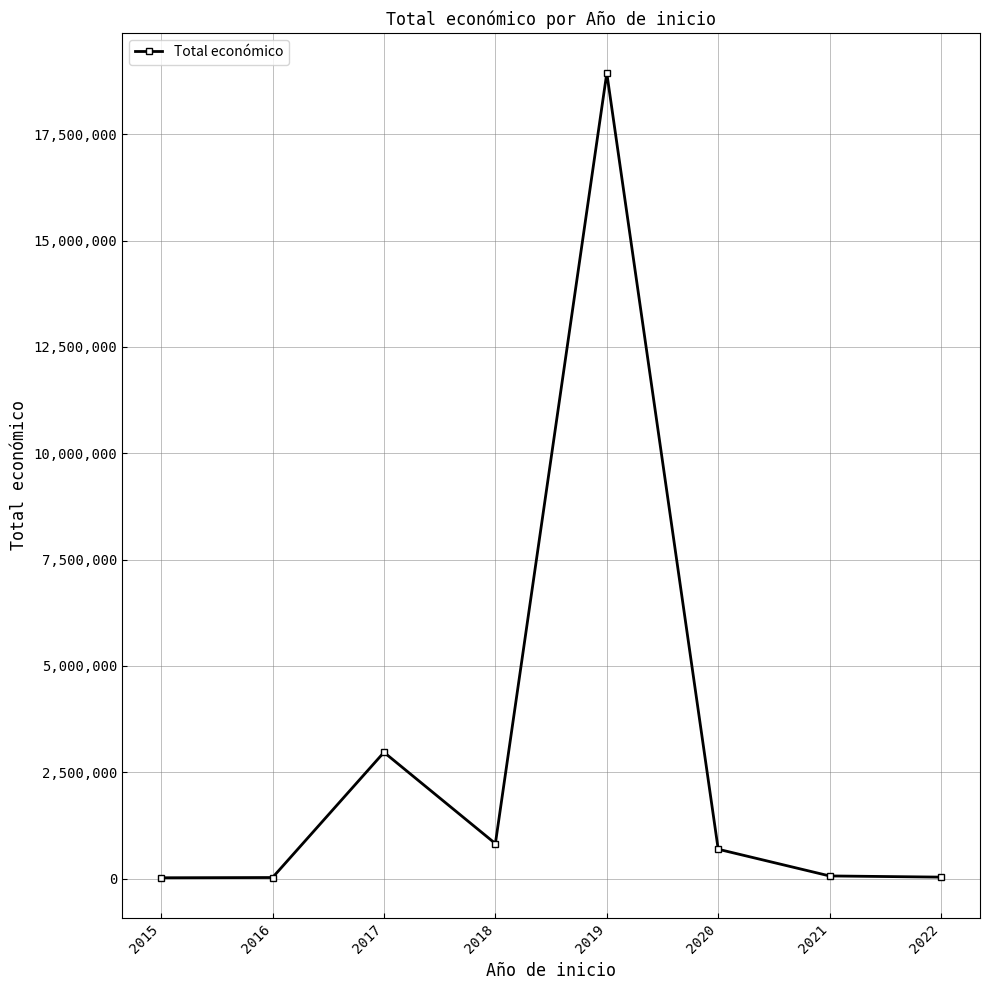

What is the greatest value displayed?

18936961